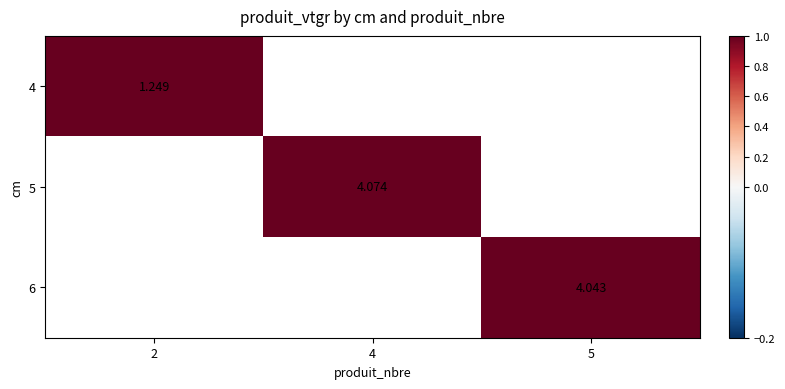

Rank the series at 4 from lowest to highest value.

4, 5, 6